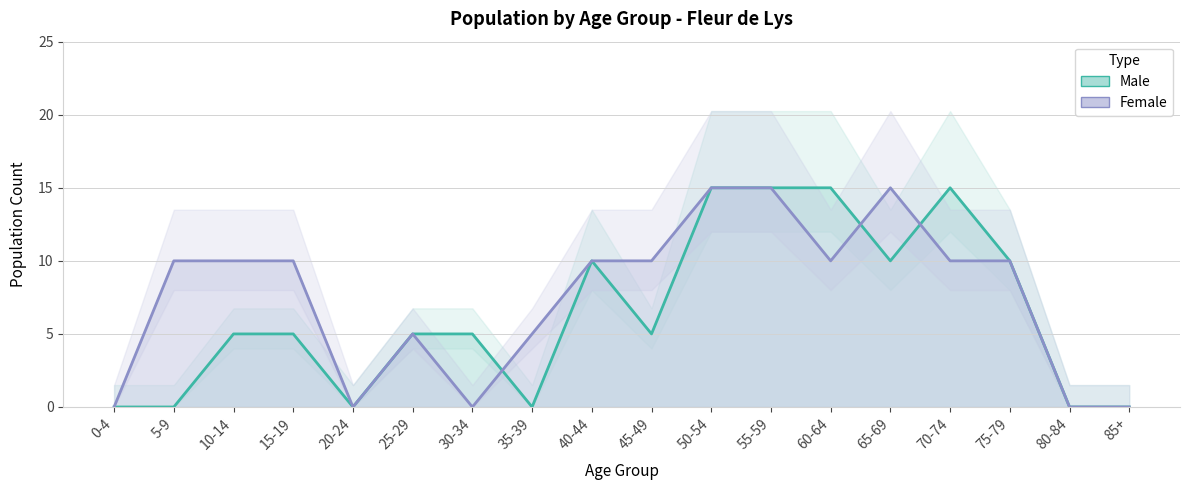

How many lines are shown in the chart?

2